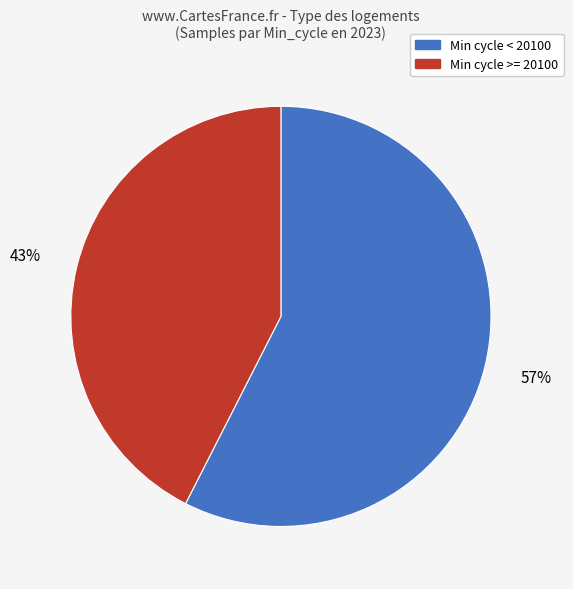

To the nearest percent, what is the average slice percentage?

50%